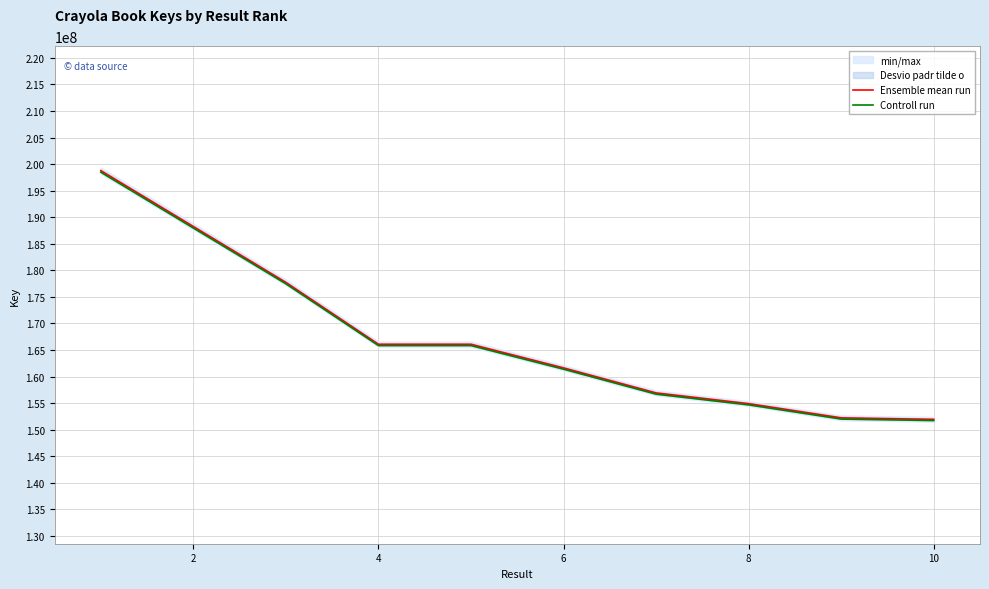

What is the difference between the Controll run values at 8 and 4?

11163919.0